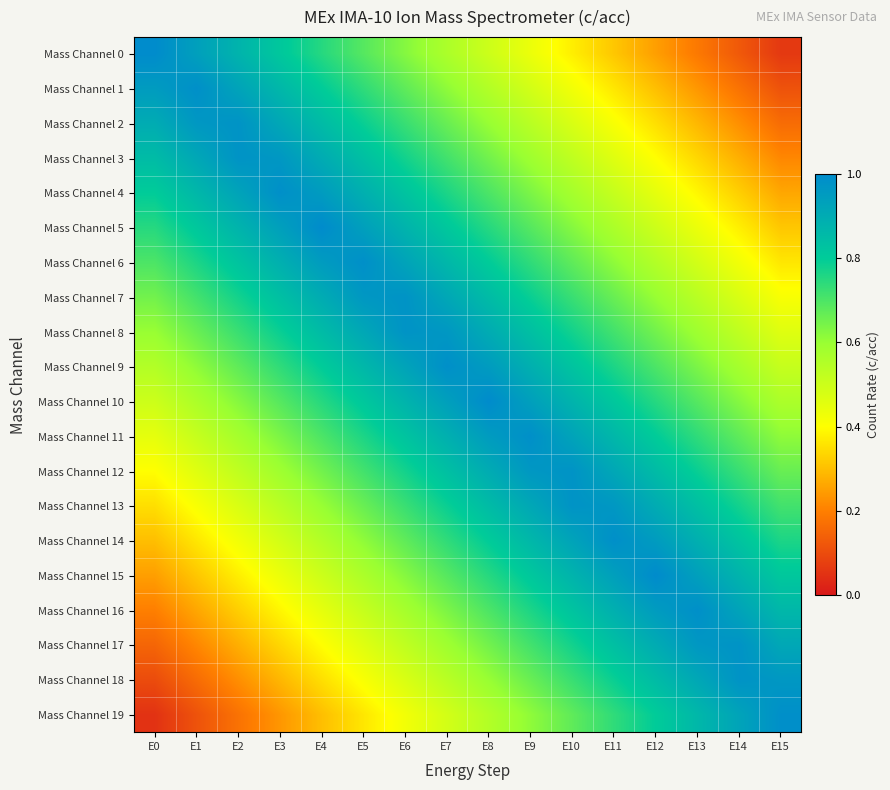

How many data points does each series have?

16